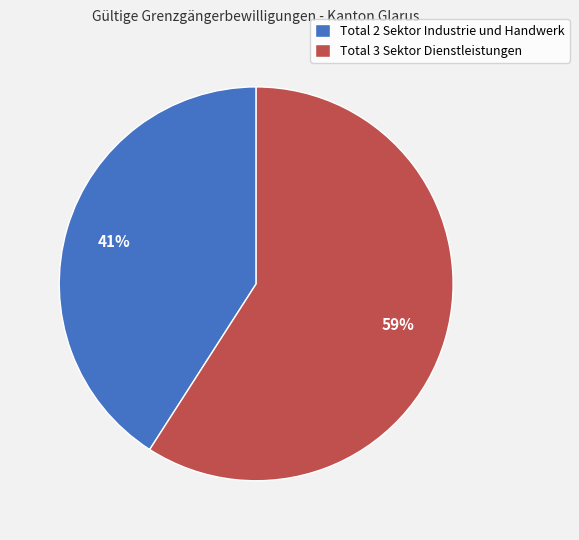

To the nearest percent, what portion does Total 2 Sektor Industrie und Handwerk represent?

41%